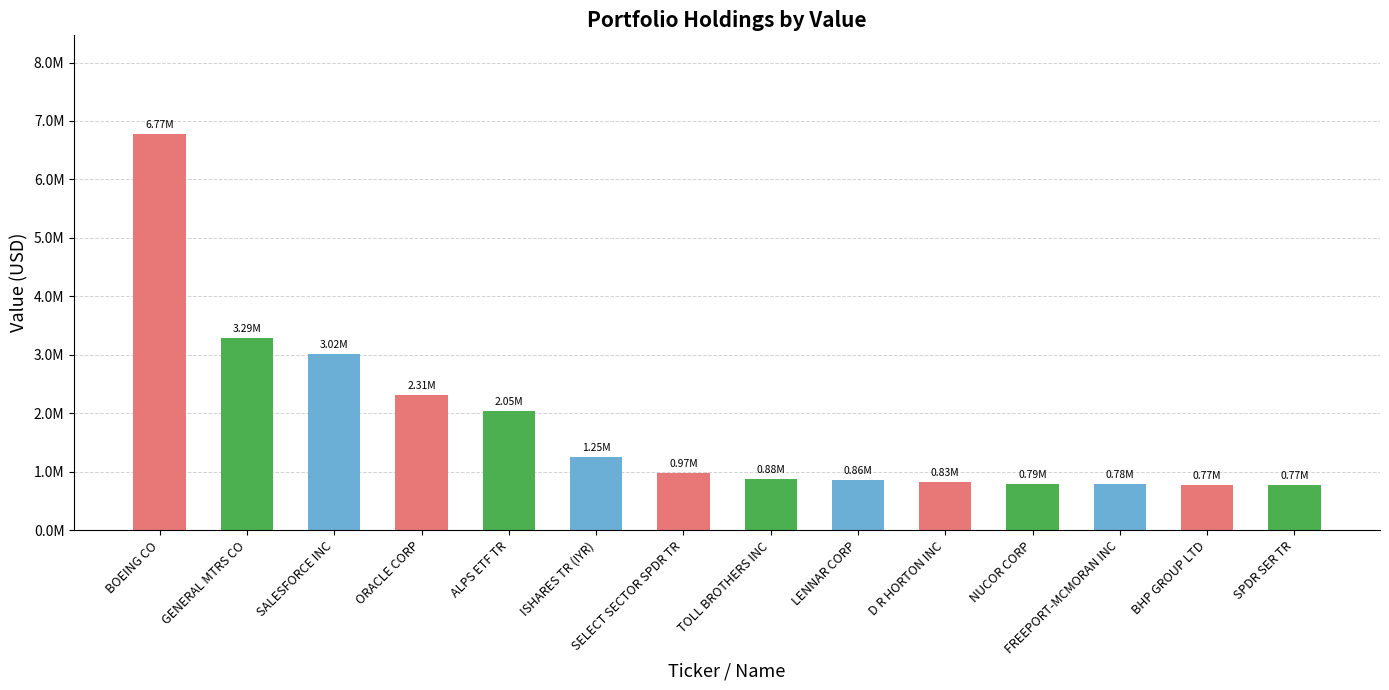

Does the chart contain any negative values?

No